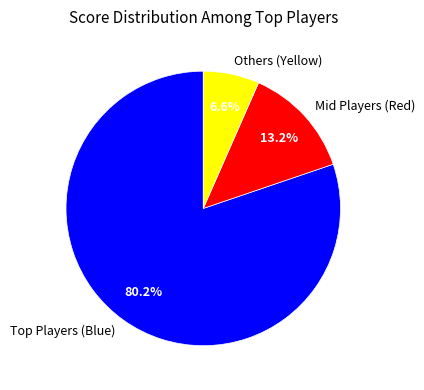

What portion of the pie excludes Mid Players (Red)?

86.8%